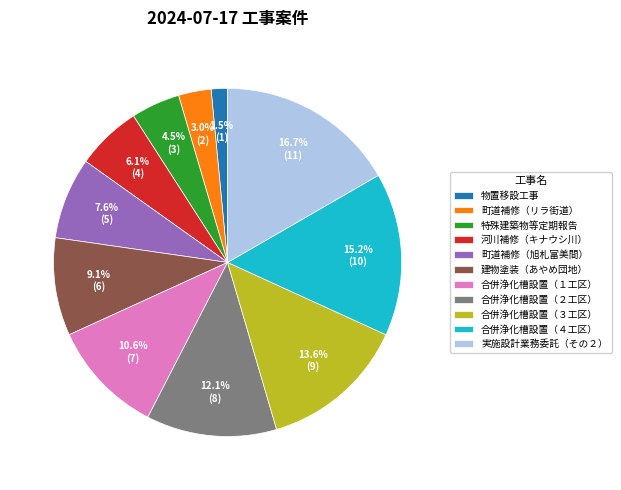

Does 河川補修（キナウシ川） account for over 50% of the chart?

No